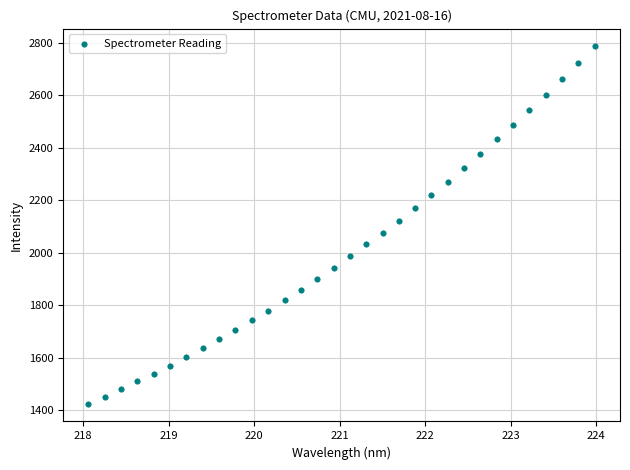

What is the range of X values (max minus min)?

5.9